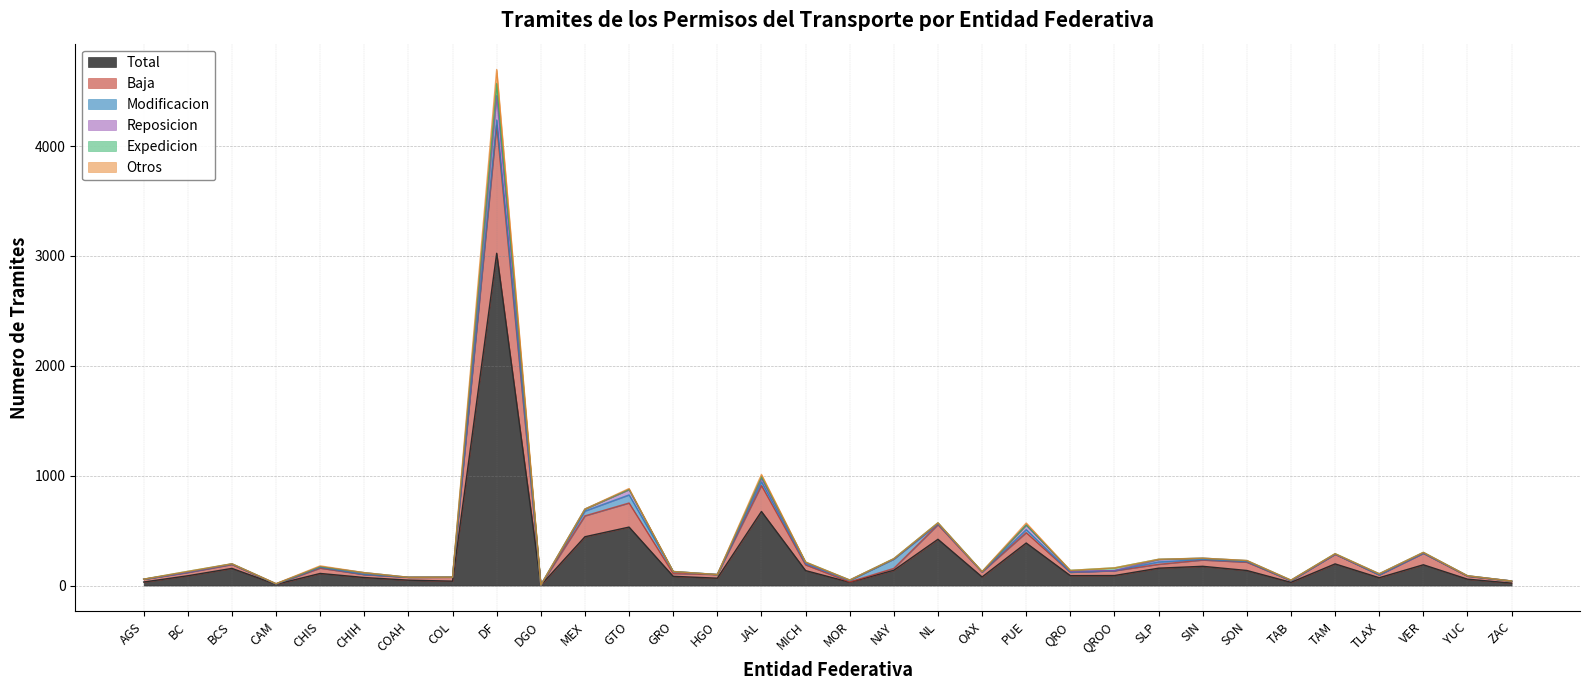

What is the spread (max minus min) of values at JAL?

337